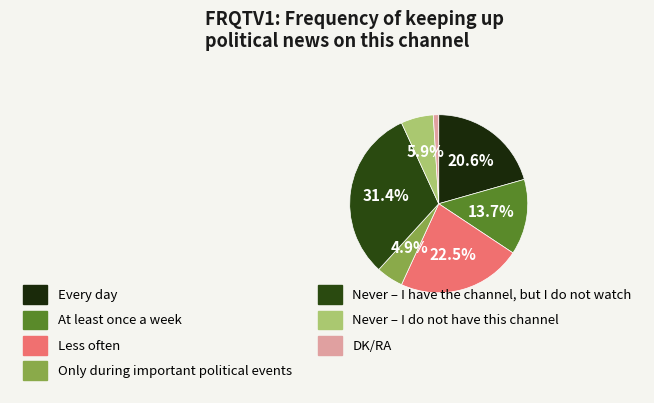

Count the number of slices in the pie.

7